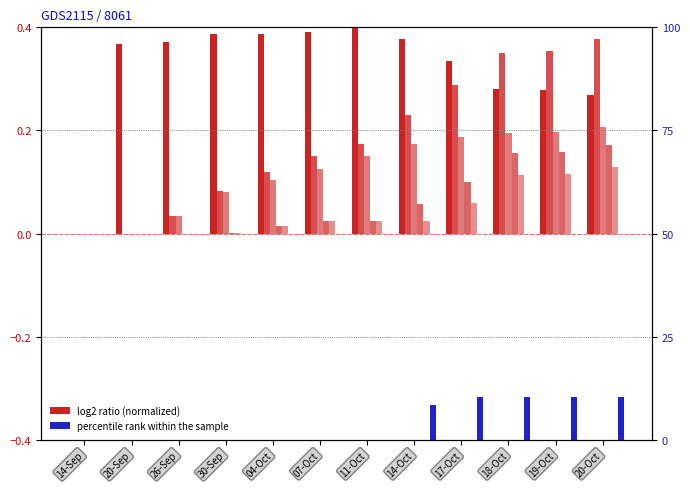

Between 14-Oct and 17-Oct, which series saw the biggest shift?

PRE_PROCESSED